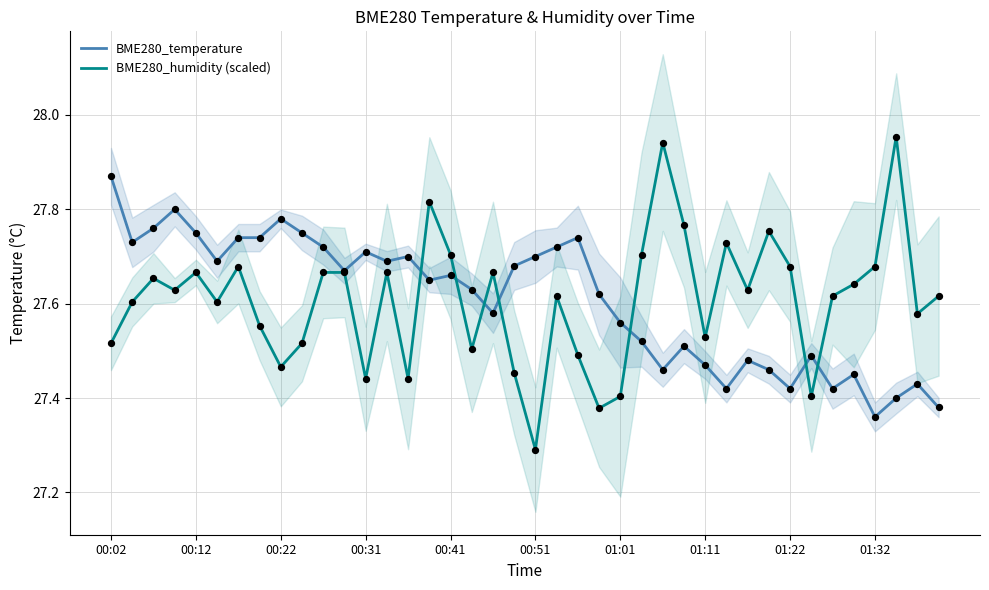

What is the lowest value of the BME280_humidity (scaled) series?

27.3